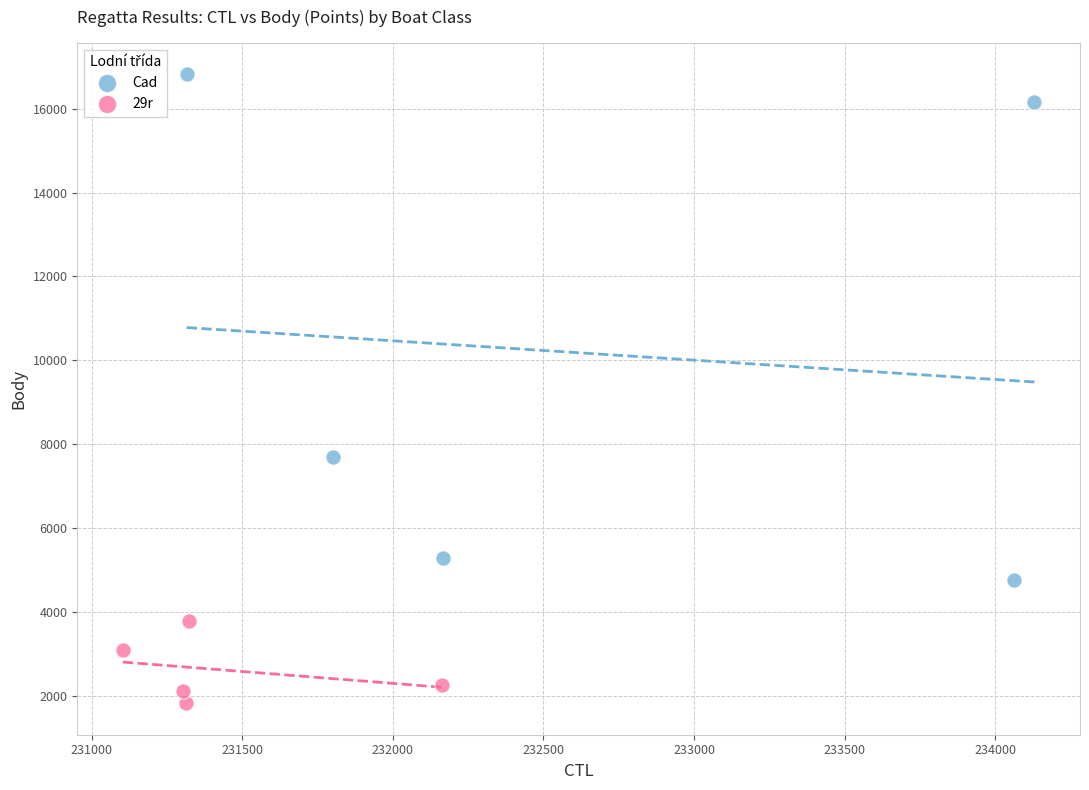

Which series reaches the maximum Y coordinate?

Cad